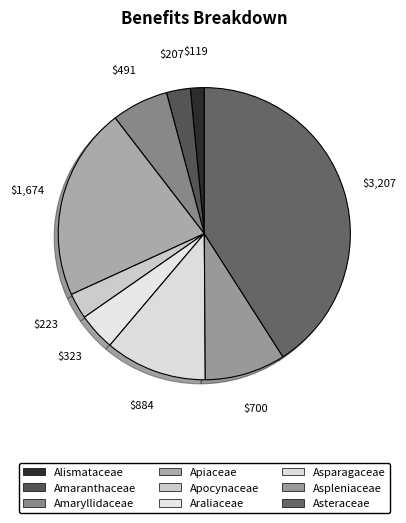

How many segments does this pie chart have?

9